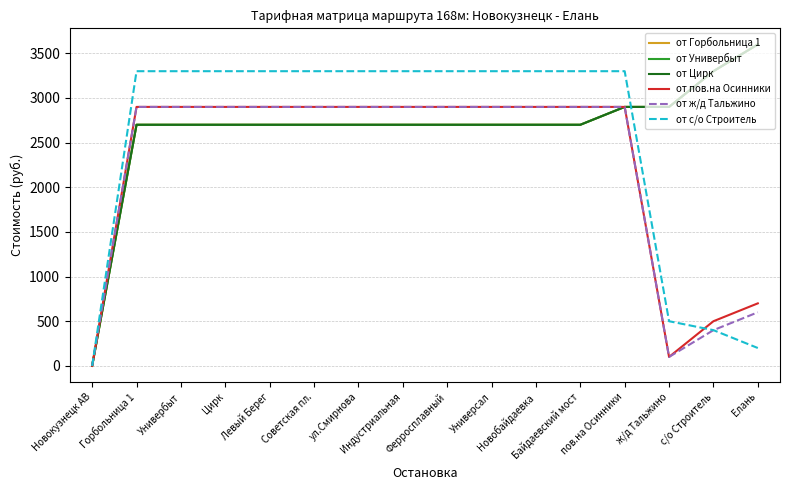

Which series has the widest spread of values?

от Горбольница 1